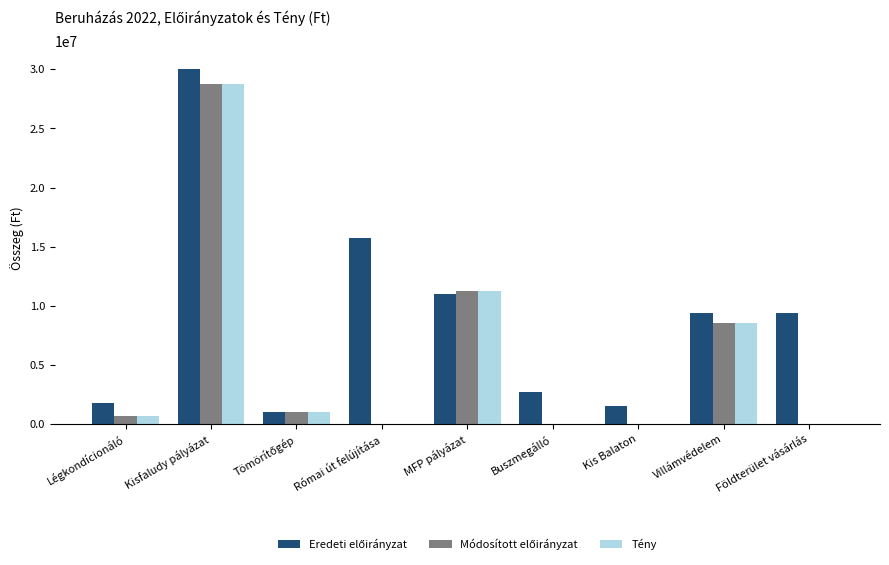

What is the total value across all series at Kisfaludy pályázat?

87560000